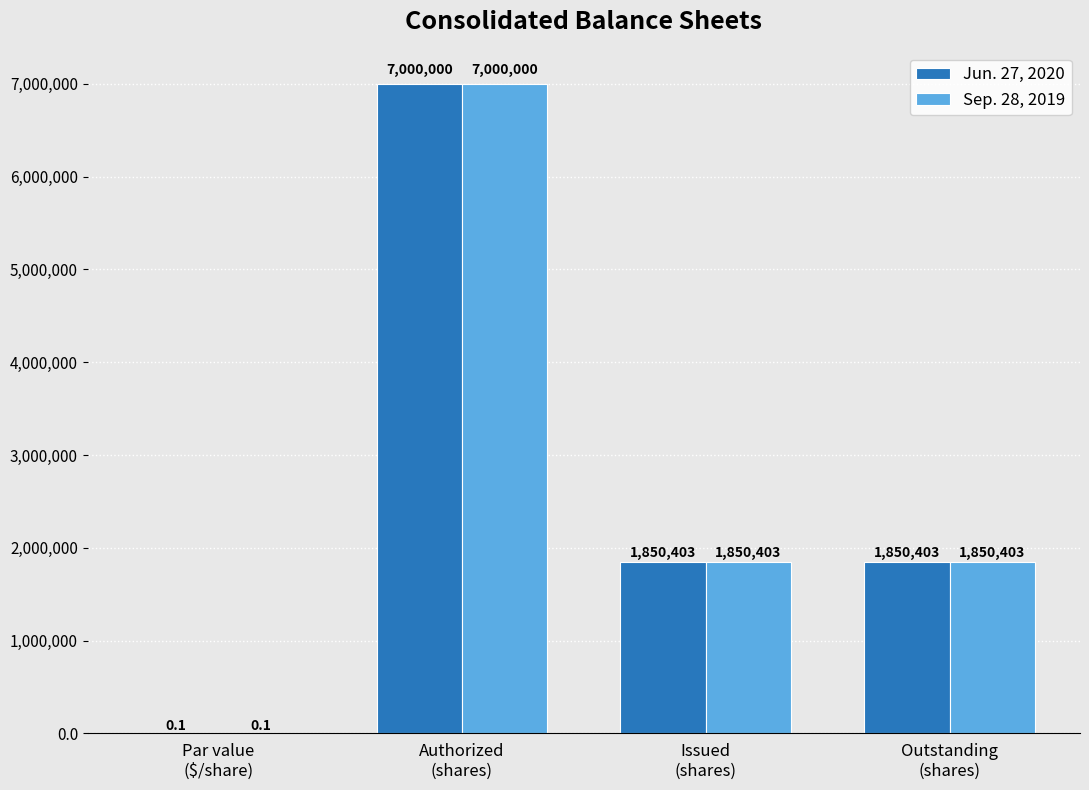

What is the maximum value for Sep. 28, 2019?

7000000.0